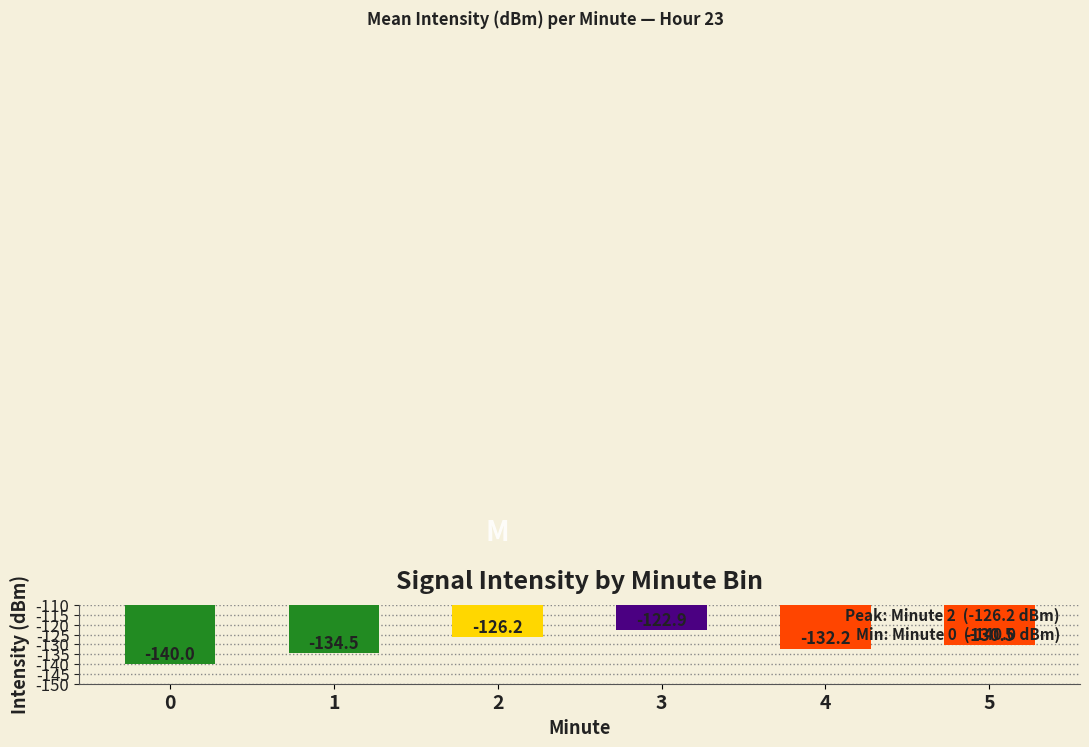

The value at 3 is -165.5. True or false?

False